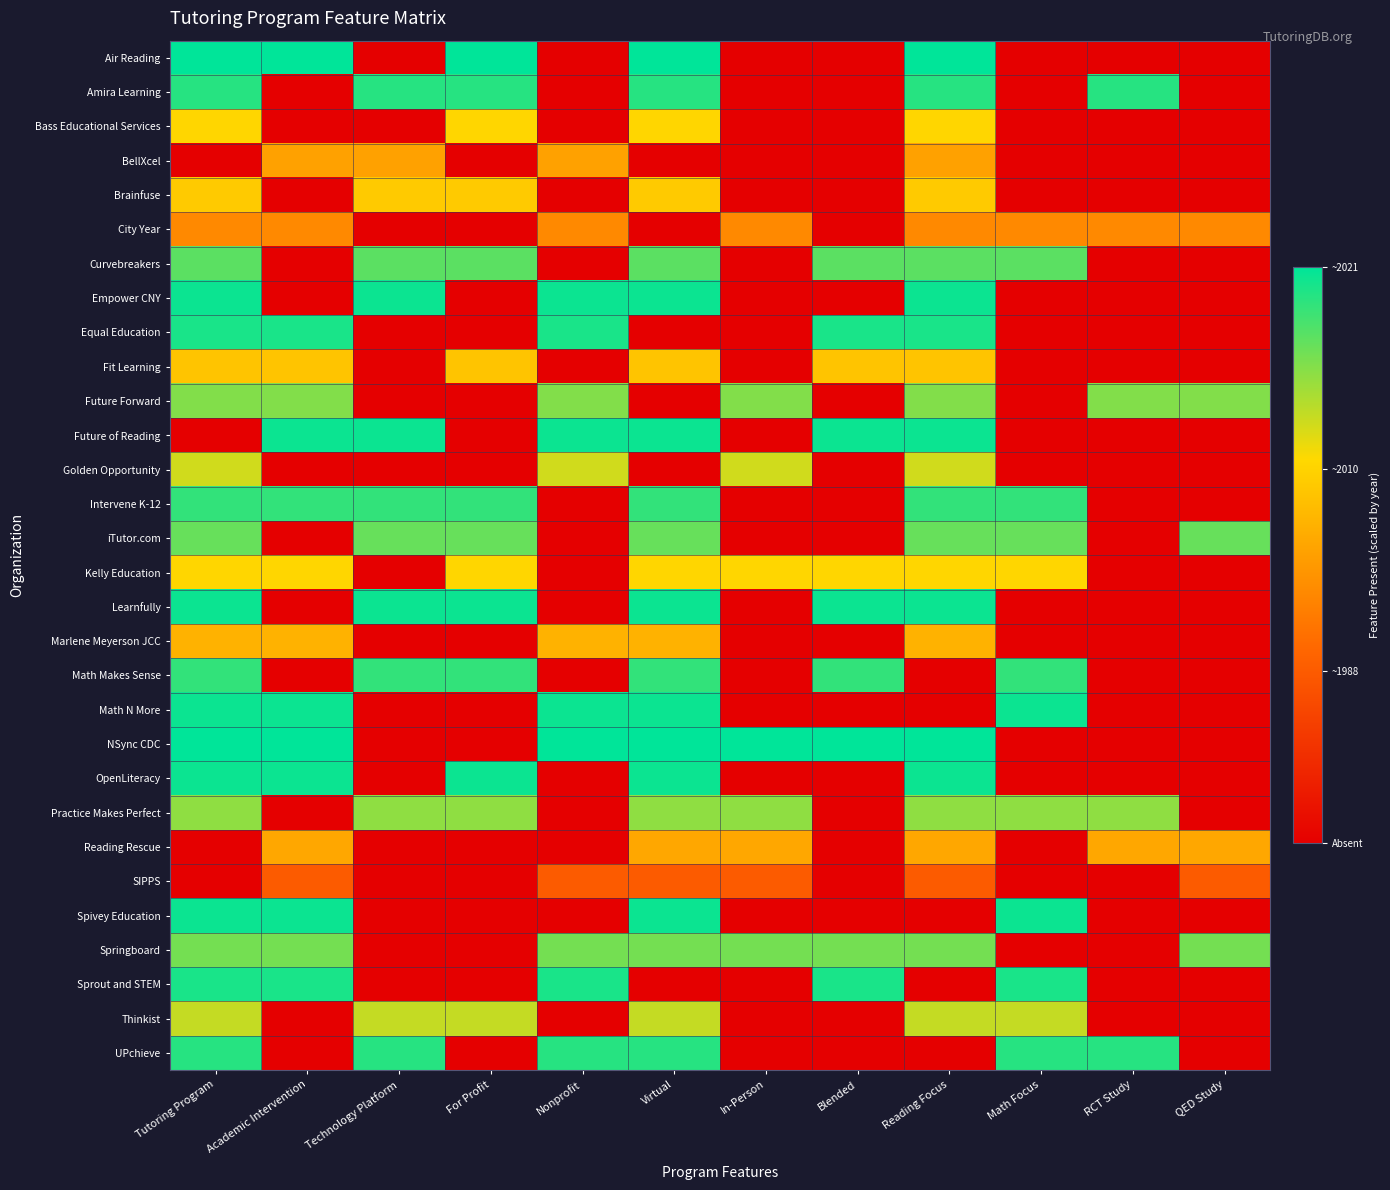

Reading right to left, extract all data points from this chart.

Air Reading: QED Study=0.0	RCT Study=0.0	Math Focus=0.0	Reading Focus=1.0	Blended=0.0	In-Person=0.0	Virtual=1.0	Nonprofit=0.0	For Profit=1.0	Technology Platform=0.0	Academic Intervention=1.0	Tutoring Program=1.0
Amira Learning: QED Study=0.0	RCT Study=0.9	Math Focus=0.0	Reading Focus=0.9	Blended=0.0	In-Person=0.0	Virtual=0.9	Nonprofit=0.0	For Profit=0.9	Technology Platform=0.9	Academic Intervention=0.0	Tutoring Program=0.9
Bass Educational Services: QED Study=0.0	RCT Study=0.0	Math Focus=0.0	Reading Focus=0.7	Blended=0.0	In-Person=0.0	Virtual=0.7	Nonprofit=0.0	For Profit=0.7	Technology Platform=0.0	Academic Intervention=0.0	Tutoring Program=0.7
BellXcel: QED Study=0.0	RCT Study=0.0	Math Focus=0.0	Reading Focus=0.5	Blended=0.0	In-Person=0.0	Virtual=0.0	Nonprofit=0.5	For Profit=0.0	Technology Platform=0.5	Academic Intervention=0.5	Tutoring Program=0.0
Brainfuse: QED Study=0.0	RCT Study=0.0	Math Focus=0.0	Reading Focus=0.6	Blended=0.0	In-Person=0.0	Virtual=0.6	Nonprofit=0.0	For Profit=0.6	Technology Platform=0.6	Academic Intervention=0.0	Tutoring Program=0.6
City Year: QED Study=0.4	RCT Study=0.4	Math Focus=0.4	Reading Focus=0.4	Blended=0.0	In-Person=0.4	Virtual=0.0	Nonprofit=0.4	For Profit=0.0	Technology Platform=0.0	Academic Intervention=0.4	Tutoring Program=0.4
Curvebreakers: QED Study=0.0	RCT Study=0.0	Math Focus=0.9	Reading Focus=0.9	Blended=0.9	In-Person=0.0	Virtual=0.9	Nonprofit=0.0	For Profit=0.9	Technology Platform=0.9	Academic Intervention=0.0	Tutoring Program=0.9
Empower CNY: QED Study=0.0	RCT Study=0.0	Math Focus=0.0	Reading Focus=1.0	Blended=0.0	In-Person=0.0	Virtual=1.0	Nonprofit=1.0	For Profit=0.0	Technology Platform=1.0	Academic Intervention=0.0	Tutoring Program=1.0
Equal Education: QED Study=0.0	RCT Study=0.0	Math Focus=0.0	Reading Focus=1.0	Blended=1.0	In-Person=0.0	Virtual=0.0	Nonprofit=1.0	For Profit=0.0	Technology Platform=0.0	Academic Intervention=1.0	Tutoring Program=1.0
Fit Learning: QED Study=0.0	RCT Study=0.0	Math Focus=0.0	Reading Focus=0.6	Blended=0.6	In-Person=0.0	Virtual=0.6	Nonprofit=0.0	For Profit=0.6	Technology Platform=0.0	Academic Intervention=0.6	Tutoring Program=0.6
Future Forward: QED Study=0.8	RCT Study=0.8	Math Focus=0.0	Reading Focus=0.8	Blended=0.0	In-Person=0.8	Virtual=0.0	Nonprofit=0.8	For Profit=0.0	Technology Platform=0.0	Academic Intervention=0.8	Tutoring Program=0.8
Future of Reading: QED Study=0.0	RCT Study=0.0	Math Focus=0.0	Reading Focus=1.0	Blended=1.0	In-Person=0.0	Virtual=1.0	Nonprofit=1.0	For Profit=0.0	Technology Platform=1.0	Academic Intervention=1.0	Tutoring Program=0.0
Golden Opportunity: QED Study=0.0	RCT Study=0.0	Math Focus=0.0	Reading Focus=0.7	Blended=0.0	In-Person=0.7	Virtual=0.0	Nonprofit=0.7	For Profit=0.0	Technology Platform=0.0	Academic Intervention=0.0	Tutoring Program=0.7
Intervene K-12: QED Study=0.0	RCT Study=0.0	Math Focus=0.9	Reading Focus=0.9	Blended=0.0	In-Person=0.0	Virtual=0.9	Nonprofit=0.0	For Profit=0.9	Technology Platform=0.9	Academic Intervention=0.9	Tutoring Program=0.9
iTutor.com: QED Study=0.9	RCT Study=0.0	Math Focus=0.9	Reading Focus=0.9	Blended=0.0	In-Person=0.0	Virtual=0.9	Nonprofit=0.0	For Profit=0.9	Technology Platform=0.9	Academic Intervention=0.0	Tutoring Program=0.9
Kelly Education: QED Study=0.0	RCT Study=0.0	Math Focus=0.7	Reading Focus=0.7	Blended=0.7	In-Person=0.7	Virtual=0.7	Nonprofit=0.0	For Profit=0.7	Technology Platform=0.0	Academic Intervention=0.7	Tutoring Program=0.7
Learnfully: QED Study=0.0	RCT Study=0.0	Math Focus=0.0	Reading Focus=1.0	Blended=1.0	In-Person=0.0	Virtual=1.0	Nonprofit=0.0	For Profit=1.0	Technology Platform=1.0	Academic Intervention=0.0	Tutoring Program=1.0
Marlene Meyerson JCC: QED Study=0.0	RCT Study=0.0	Math Focus=0.0	Reading Focus=0.6	Blended=0.0	In-Person=0.0	Virtual=0.6	Nonprofit=0.6	For Profit=0.0	Technology Platform=0.0	Academic Intervention=0.6	Tutoring Program=0.6
Math Makes Sense: QED Study=0.0	RCT Study=0.0	Math Focus=0.9	Reading Focus=0.0	Blended=0.9	In-Person=0.0	Virtual=0.9	Nonprofit=0.0	For Profit=0.9	Technology Platform=0.9	Academic Intervention=0.0	Tutoring Program=0.9
Math N More: QED Study=0.0	RCT Study=0.0	Math Focus=1.0	Reading Focus=0.0	Blended=0.0	In-Person=0.0	Virtual=1.0	Nonprofit=1.0	For Profit=0.0	Technology Platform=0.0	Academic Intervention=1.0	Tutoring Program=1.0
NSync CDC: QED Study=0.0	RCT Study=0.0	Math Focus=0.0	Reading Focus=1.0	Blended=1.0	In-Person=1.0	Virtual=1.0	Nonprofit=1.0	For Profit=0.0	Technology Platform=0.0	Academic Intervention=1.0	Tutoring Program=1.0
OpenLiteracy: QED Study=0.0	RCT Study=0.0	Math Focus=0.0	Reading Focus=1.0	Blended=0.0	In-Person=0.0	Virtual=1.0	Nonprofit=0.0	For Profit=1.0	Technology Platform=0.0	Academic Intervention=1.0	Tutoring Program=1.0
Practice Makes Perfect: QED Study=0.0	RCT Study=0.8	Math Focus=0.8	Reading Focus=0.8	Blended=0.0	In-Person=0.8	Virtual=0.8	Nonprofit=0.0	For Profit=0.8	Technology Platform=0.8	Academic Intervention=0.0	Tutoring Program=0.8
Reading Rescue: QED Study=0.5	RCT Study=0.5	Math Focus=0.0	Reading Focus=0.5	Blended=0.0	In-Person=0.5	Virtual=0.5	Nonprofit=0.0	For Profit=0.0	Technology Platform=0.0	Academic Intervention=0.5	Tutoring Program=0.0
SIPPS: QED Study=0.3	RCT Study=0.0	Math Focus=0.0	Reading Focus=0.3	Blended=0.0	In-Person=0.3	Virtual=0.3	Nonprofit=0.3	For Profit=0.0	Technology Platform=0.0	Academic Intervention=0.3	Tutoring Program=0.0
Spivey Education: QED Study=0.0	RCT Study=0.0	Math Focus=1.0	Reading Focus=0.0	Blended=0.0	In-Person=0.0	Virtual=1.0	Nonprofit=0.0	For Profit=0.0	Technology Platform=0.0	Academic Intervention=1.0	Tutoring Program=1.0
Springboard: QED Study=0.8	RCT Study=0.0	Math Focus=0.0	Reading Focus=0.8	Blended=0.8	In-Person=0.8	Virtual=0.8	Nonprofit=0.8	For Profit=0.0	Technology Platform=0.0	Academic Intervention=0.8	Tutoring Program=0.8
Sprout and STEM: QED Study=0.0	RCT Study=0.0	Math Focus=1.0	Reading Focus=0.0	Blended=1.0	In-Person=0.0	Virtual=0.0	Nonprofit=1.0	For Profit=0.0	Technology Platform=0.0	Academic Intervention=1.0	Tutoring Program=1.0
Thinkist: QED Study=0.0	RCT Study=0.0	Math Focus=0.7	Reading Focus=0.7	Blended=0.0	In-Person=0.0	Virtual=0.7	Nonprofit=0.0	For Profit=0.7	Technology Platform=0.7	Academic Intervention=0.0	Tutoring Program=0.7
UPchieve: QED Study=0.0	RCT Study=0.9	Math Focus=0.9	Reading Focus=0.0	Blended=0.0	In-Person=0.0	Virtual=0.9	Nonprofit=0.9	For Profit=0.0	Technology Platform=0.9	Academic Intervention=0.0	Tutoring Program=0.9